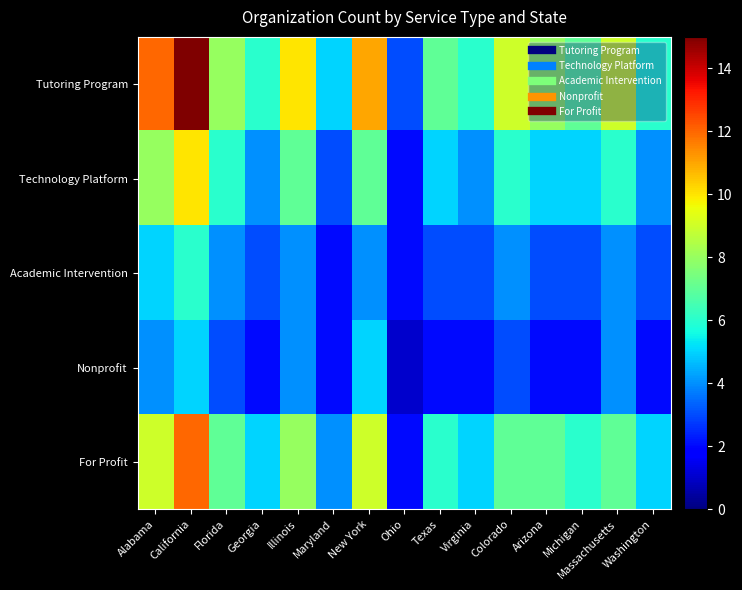

How many categories are shown in the chart?

15